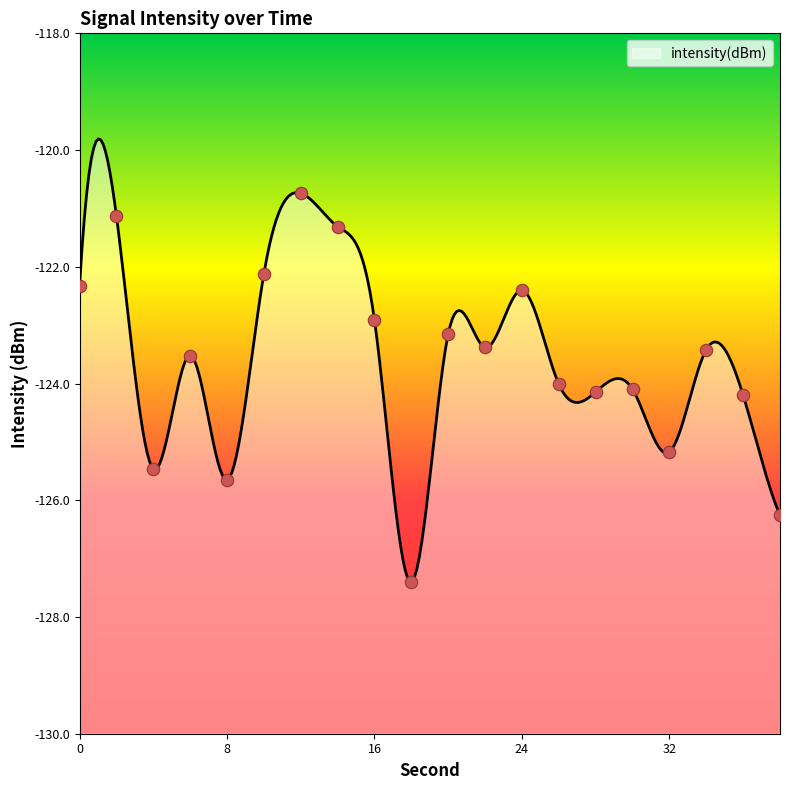

What is the change in value from 8 to 24?

+3.3